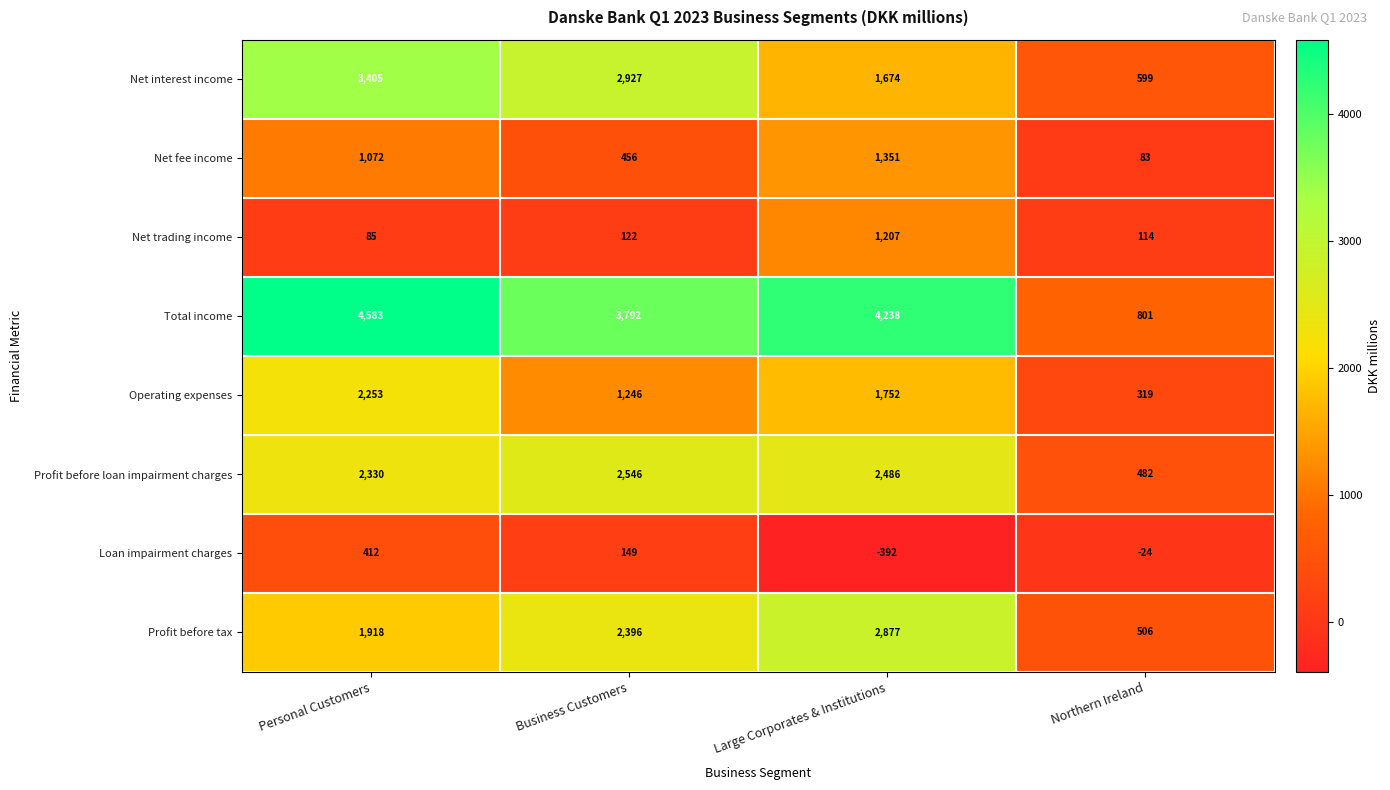

List the series in order of their peak value, lowest first.

Loan impairment charges, Net trading income, Net fee income, Operating expenses, Profit before loan impairment charges, Profit before tax, Net interest income, Total income